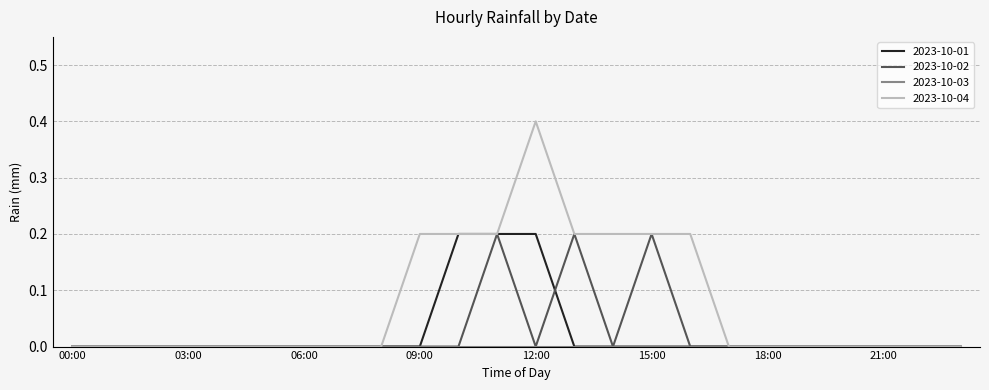

What is the highest value of the 2023-10-04 series?

0.4